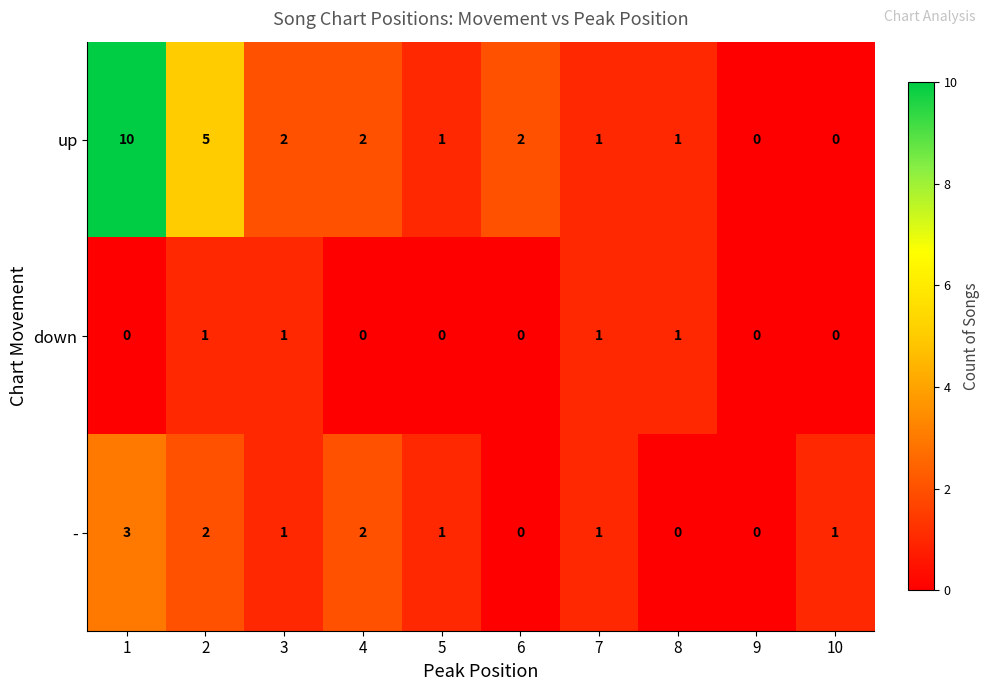

Which series has the widest spread of values?

up